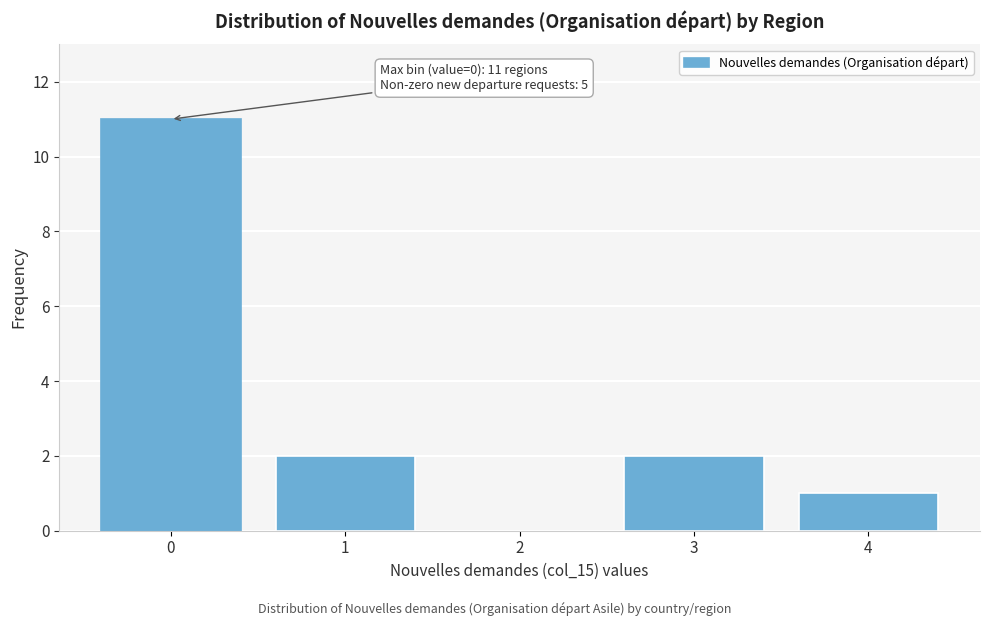

Reading left to right, list all the values displayed in this chart.

0=11	1=2	2=0	3=2	4=1